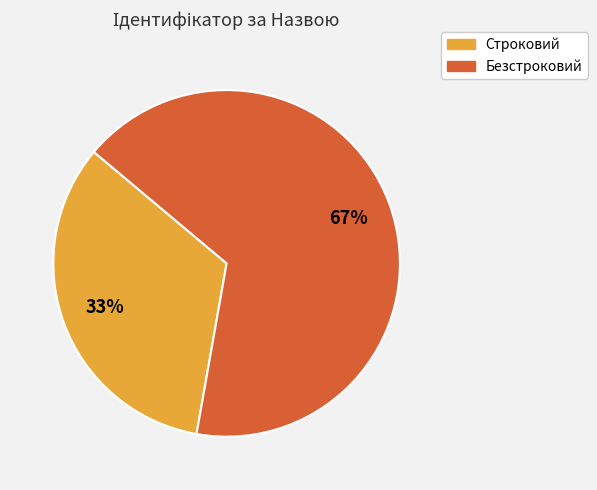

How many segments does this pie chart have?

2